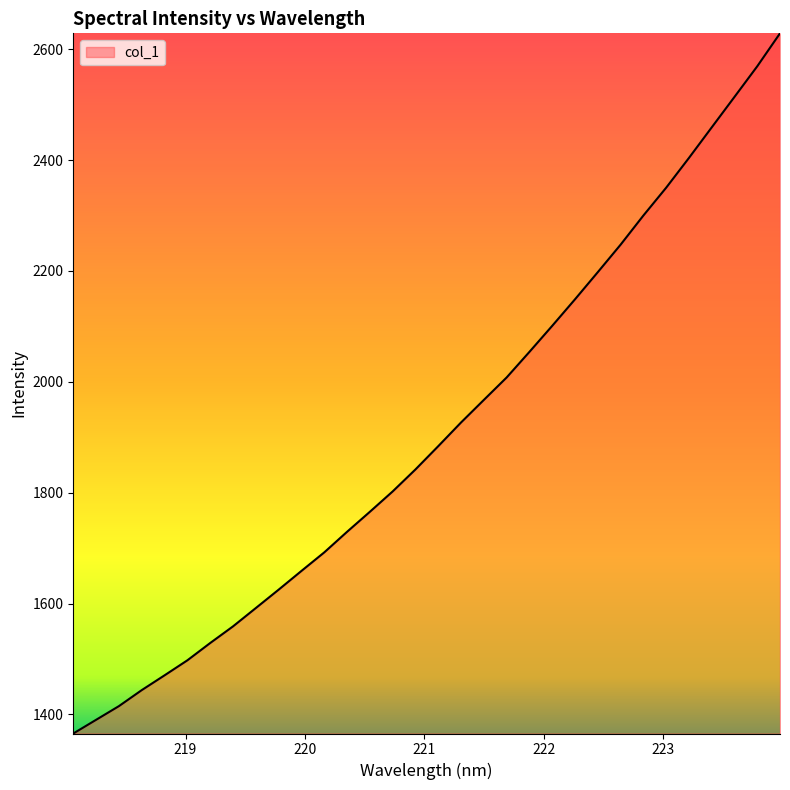

What is the greatest value displayed?

2628.7